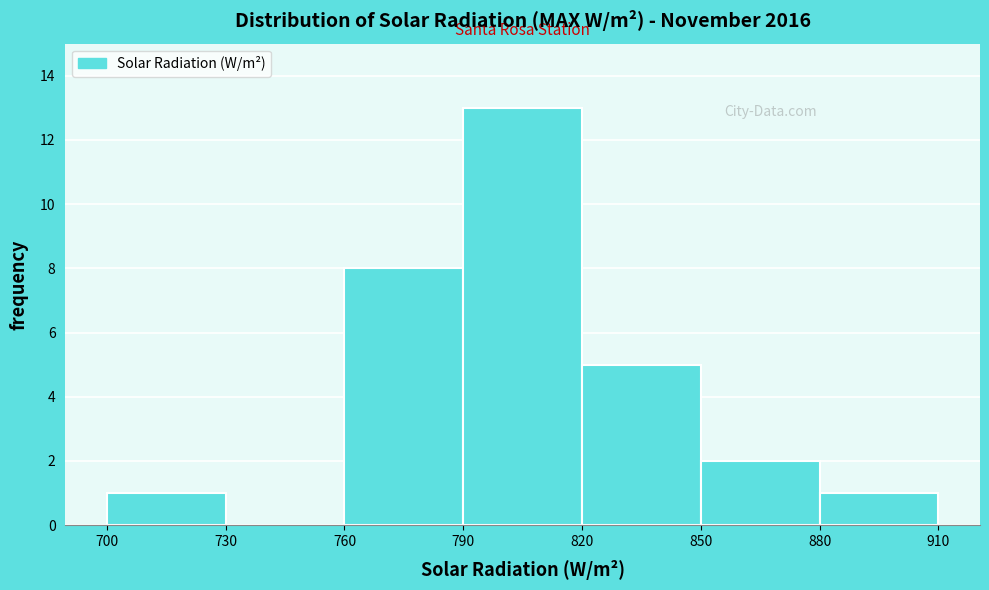

Reading left to right, list every bar in this chart as the range it spans on the x-axis followed by its height. The values are not printed on the chart, so give them approximately, as read against the axis.

700 to 730: 1
730 to 760: 0
760 to 790: 8
790 to 820: 13
820 to 850: 5
850 to 880: 2
880 to 910: 1